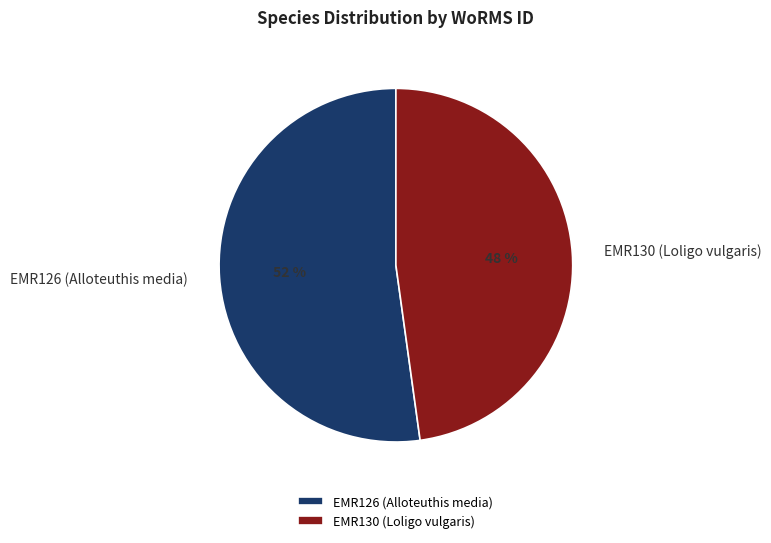

To the nearest percent, what is the combined percentage of EMR130 (Loligo vulgaris) and EMR126 (Alloteuthis media)?

100%